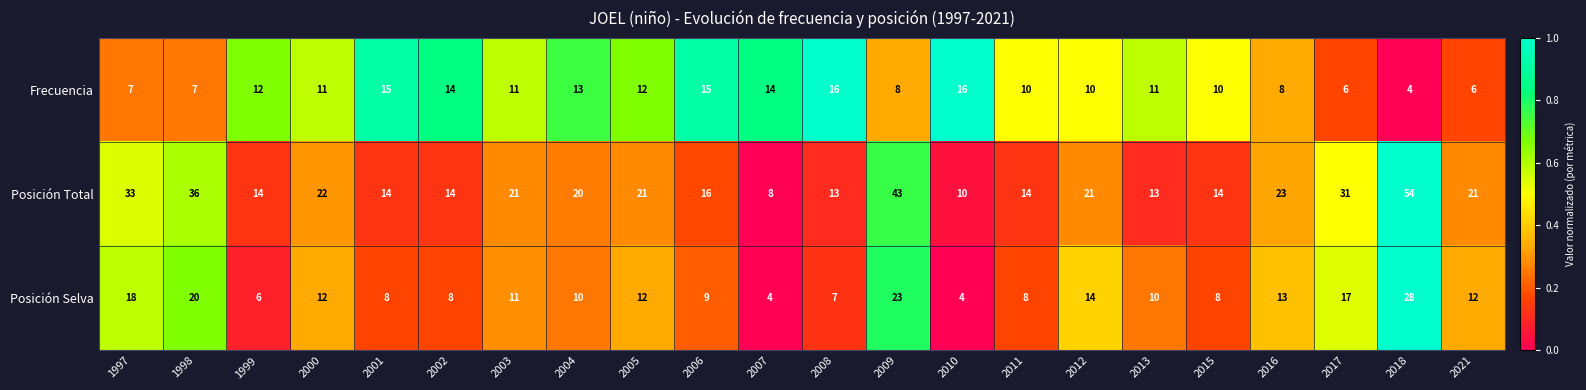

List the series in order of their peak value, highest first.

Posición Total, Posición Selva, Frecuencia